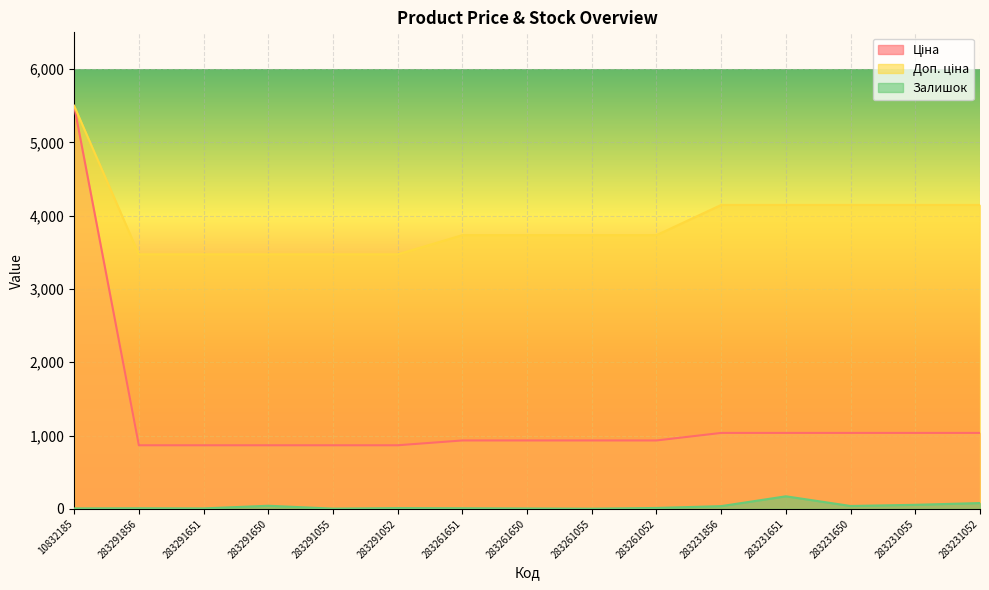

The Залишок series shows 9.0 at 283261651. True or false?

True